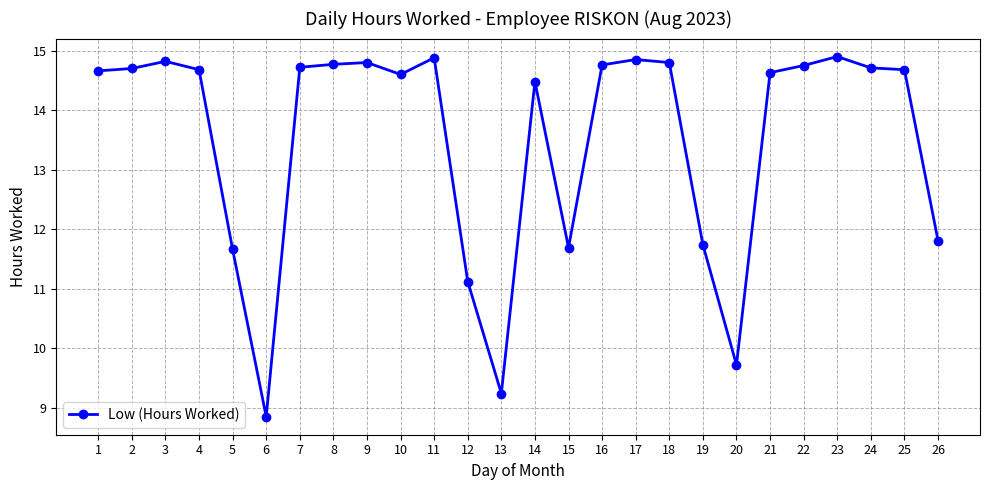

The chart shows a value of 8.3 at 16. True or false?

False